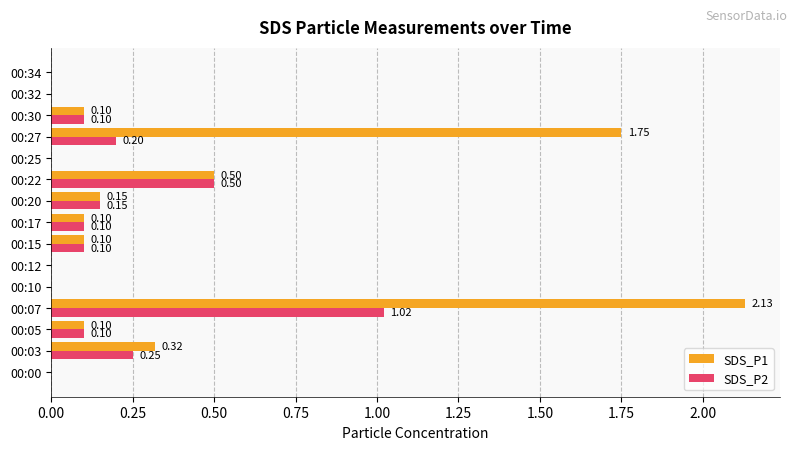

What are all the series names shown in the legend?

SDS_P1, SDS_P2